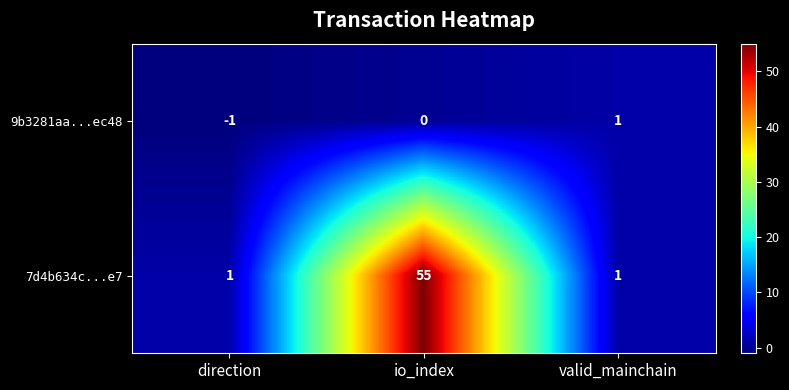

At which category does the chart reach its minimum across all series?

direction